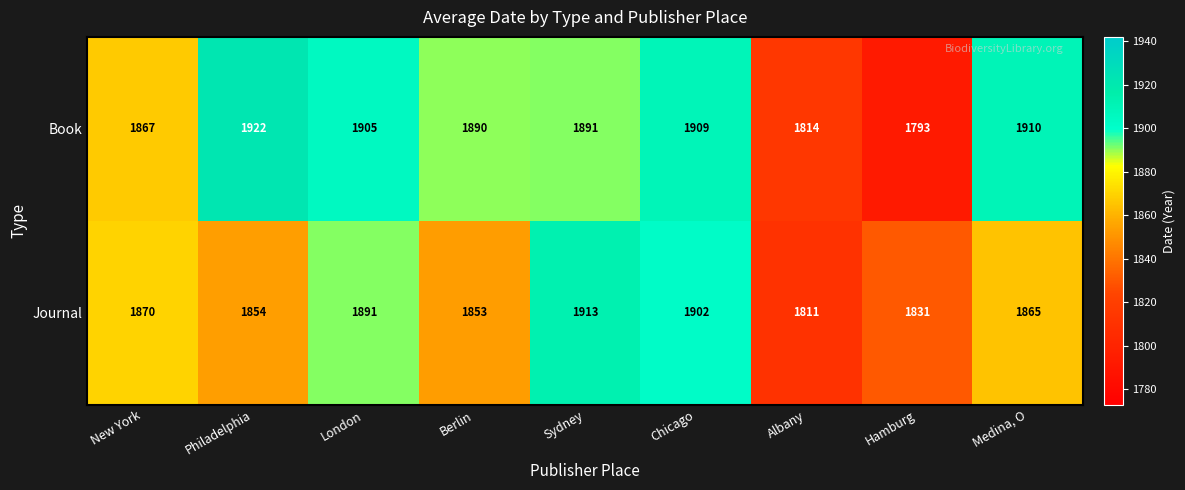

What is the minimum value shown in the chart?

1793